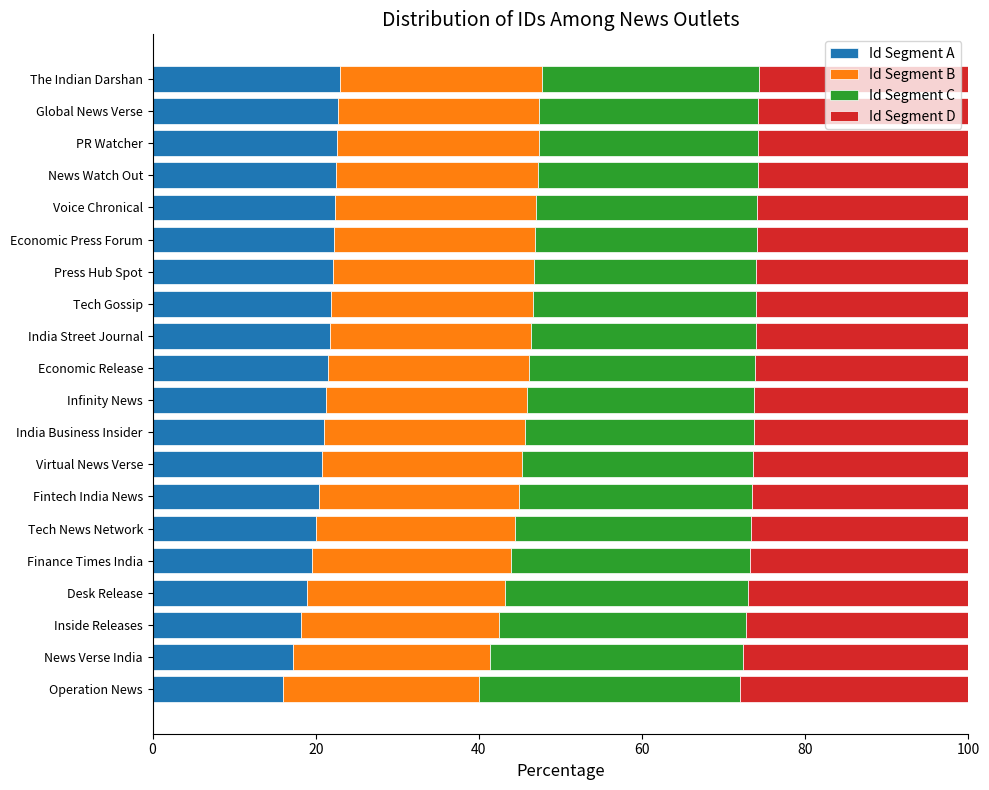

What is the maximum value for Id Segment A?

22.9